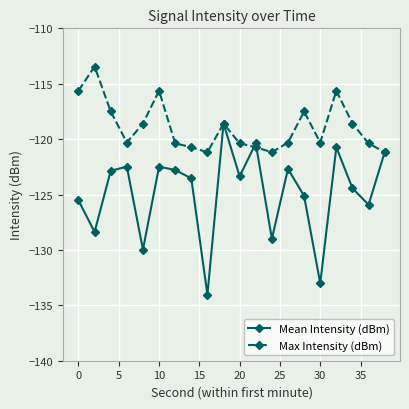

What is the lowest value of the Mean Intensity (dBm) series?

-134.0